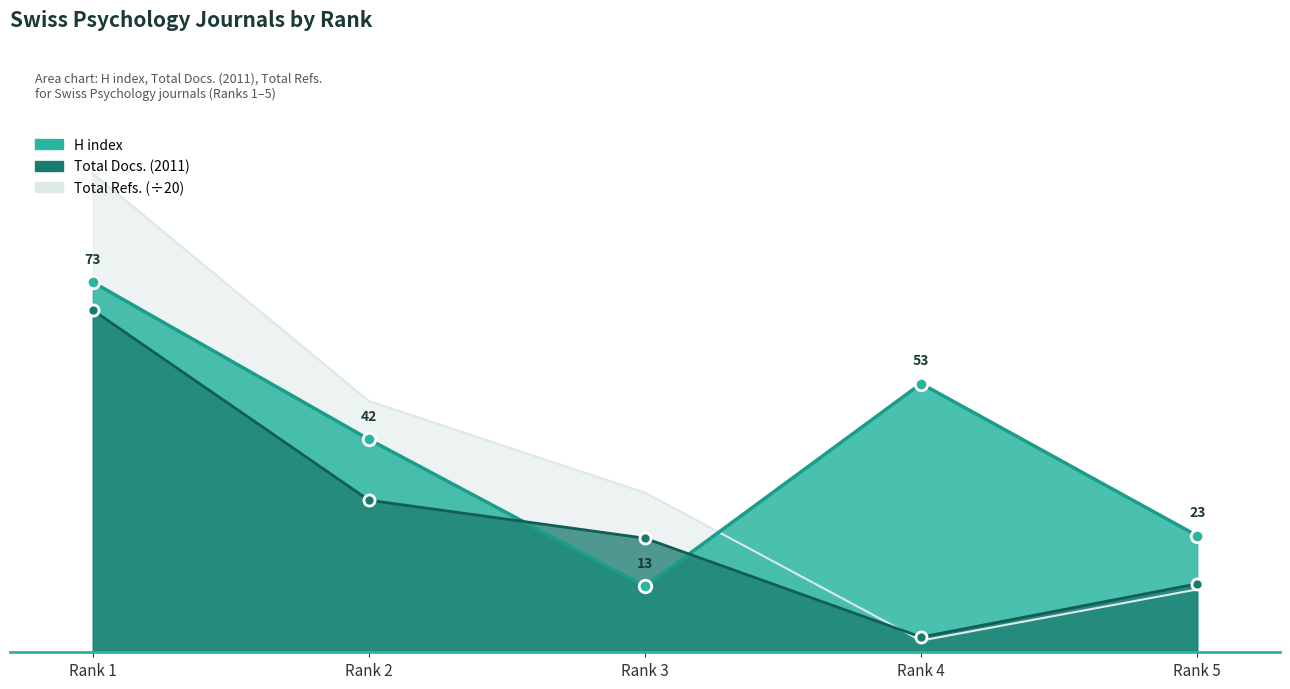

True or false: H index and Total Refs. cross at least once.

True